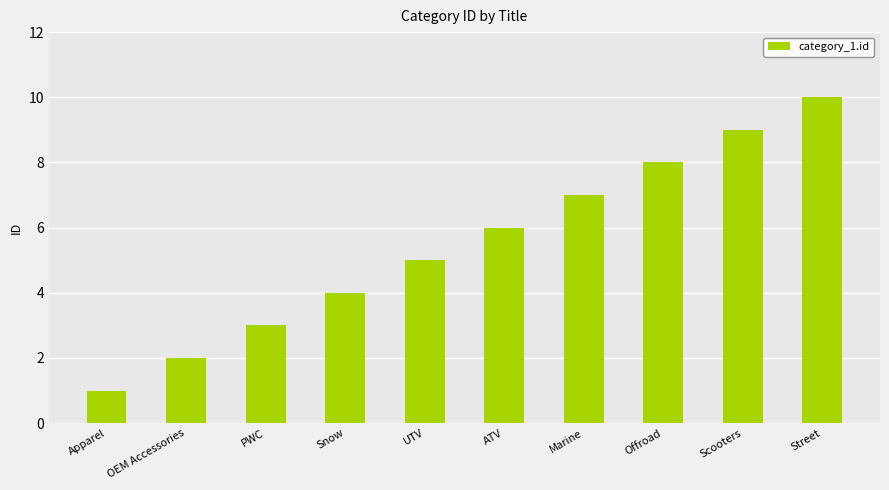

Is it true that the value at UTV is 3?

False